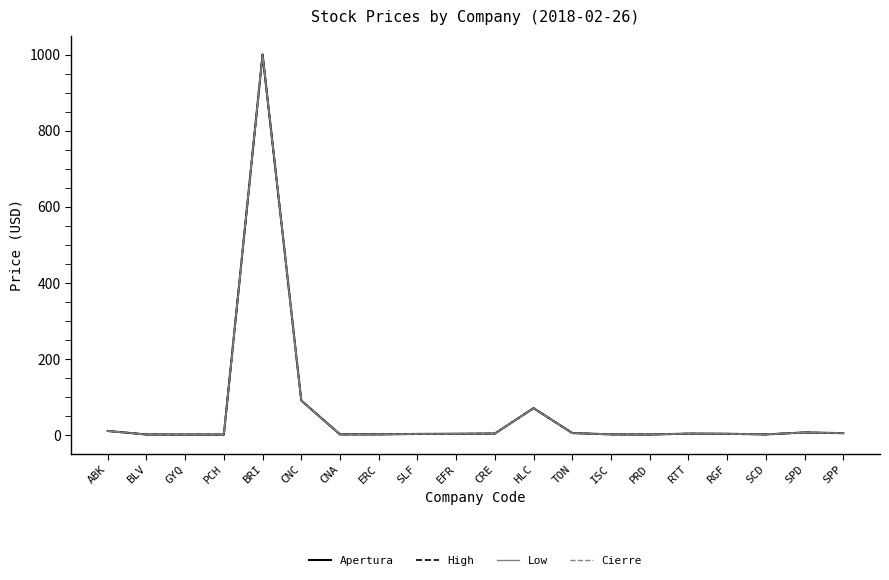

Which series has the largest total across all categories?

High